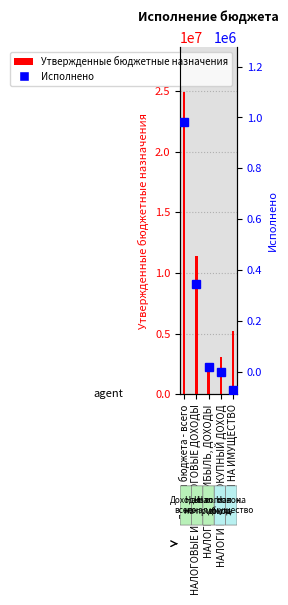

At how many categories does at least one series exceed 22706448?

1